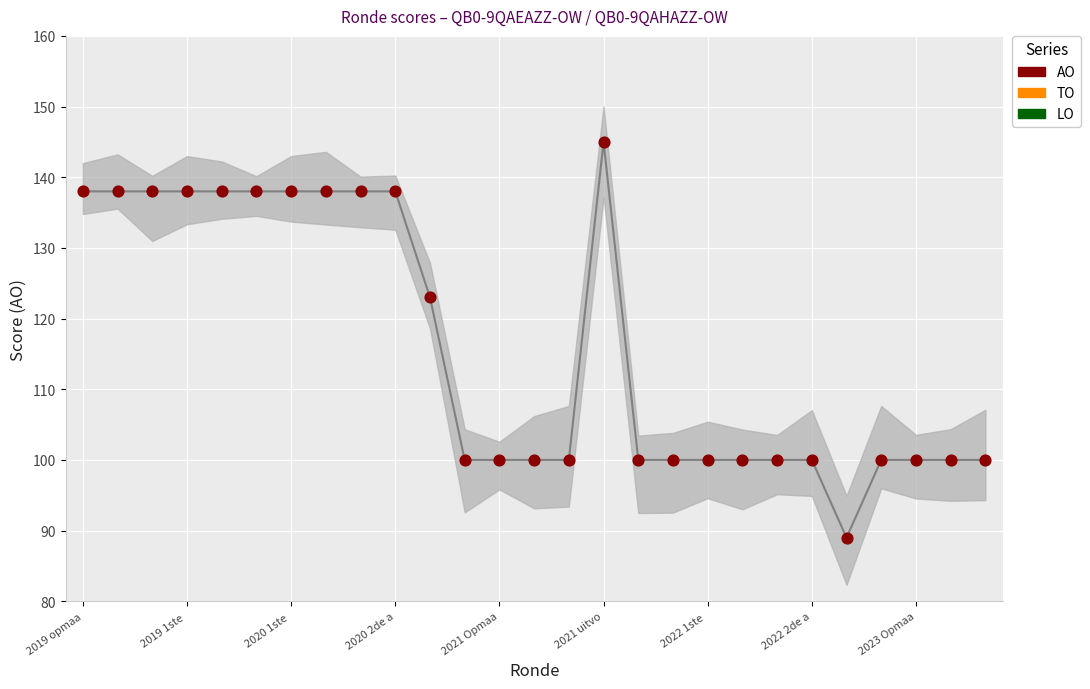

Which series has the largest total across all categories?

AO